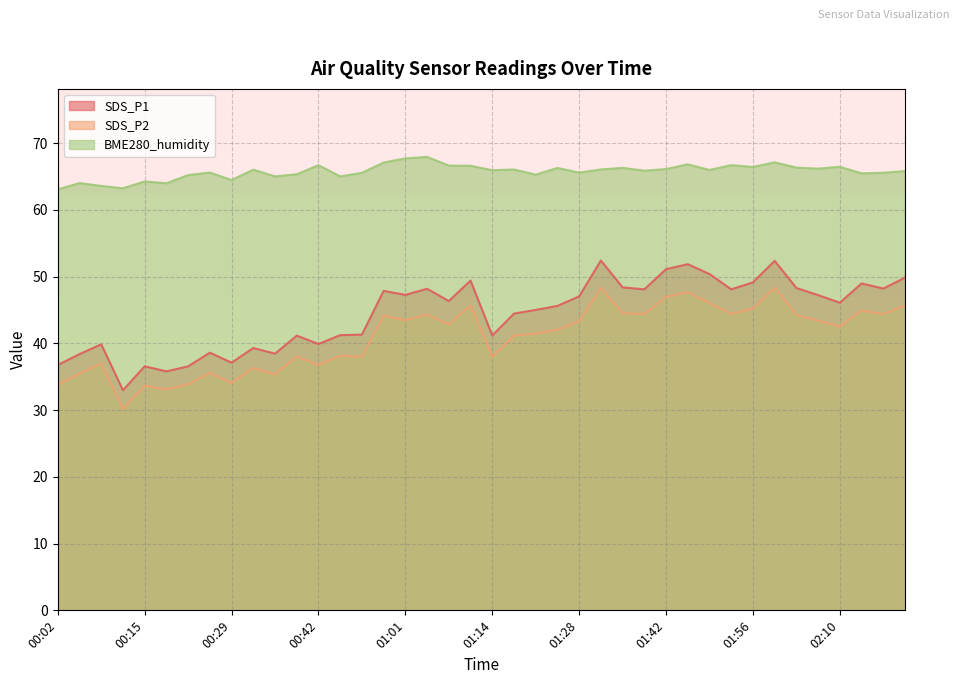

Reading right to left, extract all data points from this chart.

SDS_P1: 49.8	48.2	49.0	46.1	47.2	48.3	52.4	49.1	48.1	50.4	51.9	51.1	48.1	48.4	52.4	47.0	45.6	45.0	44.5	41.2	49.4	46.3	48.2	47.2	47.9	41.3	41.2	39.9	41.1	38.5	39.3	37.1	38.6	36.5	35.8	36.5	33.0	39.9	38.4	36.8
SDS_P2: 45.7	44.4	44.9	42.5	43.4	44.2	48.3	45.2	44.4	46.0	47.6	47.0	44.4	44.5	48.3	43.3	42.0	41.5	41.1	38.0	45.7	42.8	44.3	43.5	44.2	38.0	38.1	36.8	38.0	35.3	36.3	34.0	35.5	33.9	33.1	33.7	30.1	37.0	35.5	33.8
BME280_humidity: 65.8	65.5	65.5	66.4	66.2	66.3	67.1	66.4	66.7	66.0	66.8	66.1	65.9	66.3	66.0	65.6	66.3	65.3	66.0	65.9	66.6	66.6	67.9	67.7	67.1	65.5	65.0	66.7	65.3	65.0	66.0	64.5	65.6	65.2	64.0	64.2	63.2	63.6	64.0	63.1